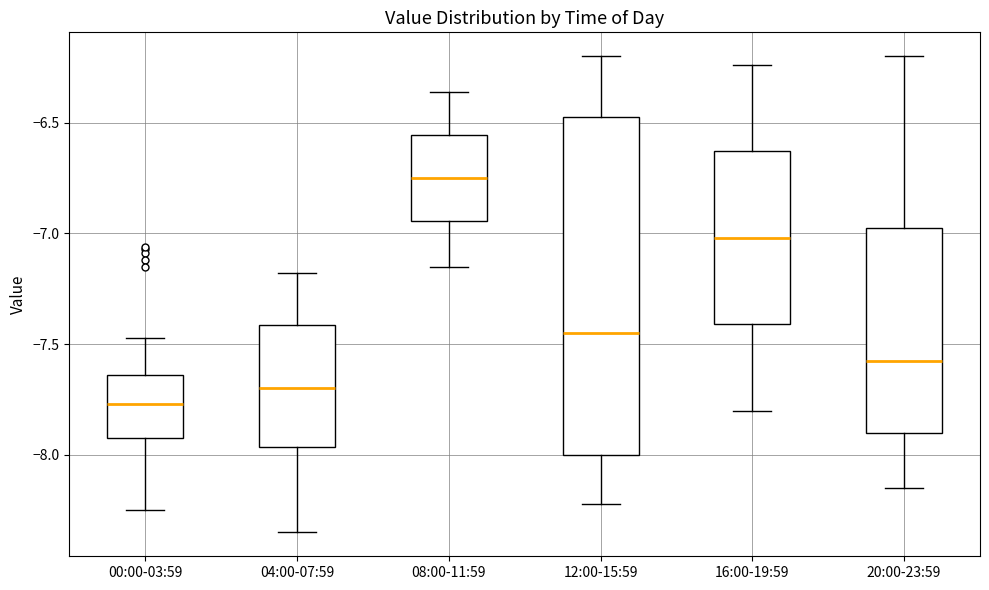

Reading left to right, transcribe this box plot: for each box, give where its median line is, the range the box spans, and where its two whiskers end, as read against the y-axis. The values are not printed on the chart, so give them approximately, as read against the axis.

00:00-03:59: median -7.75, box -7.90 to -7.65, whiskers -8.25 to -7.45
04:00-07:59: median -7.70, box -7.95 to -7.40, whiskers -8.35 to -7.20
08:00-11:59: median -6.75, box -6.95 to -6.55, whiskers -7.15 to -6.35
12:00-15:59: median -7.45, box -8.00 to -6.45, whiskers -8.20 to -6.20
16:00-19:59: median -7.00, box -7.40 to -6.65, whiskers -7.80 to -6.25
20:00-23:59: median -7.55, box -7.90 to -6.95, whiskers -8.15 to -6.20